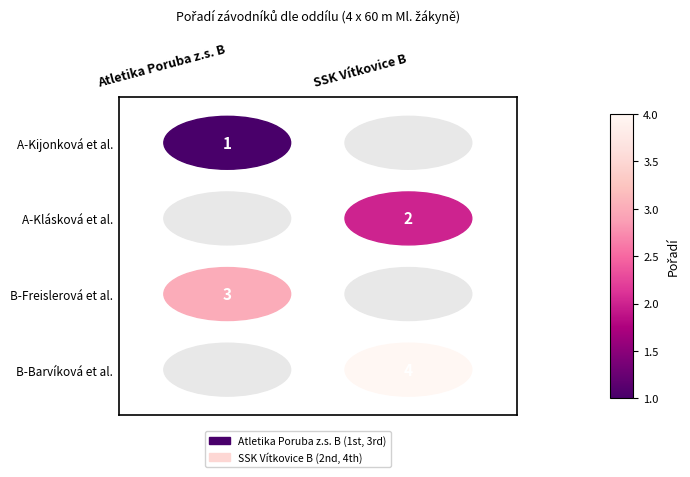

What is the spread (max minus min) of values at 0?

1